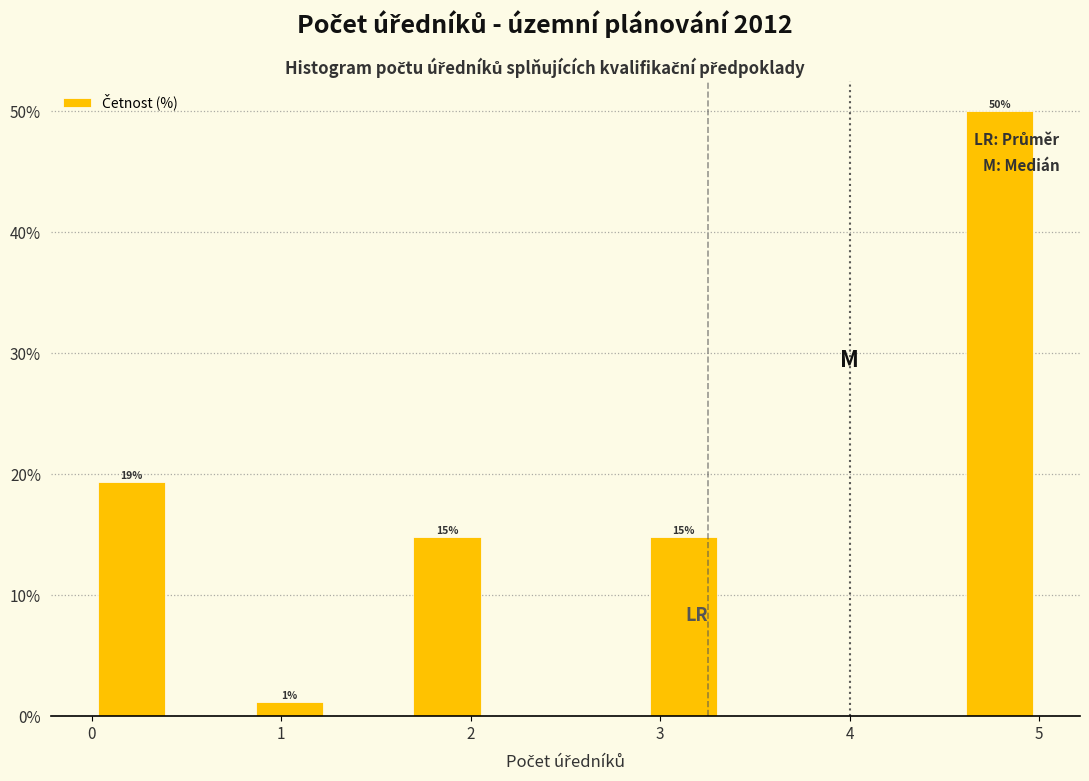

Which range on the x-axis has the tallest bar?

4.6 to 5.0